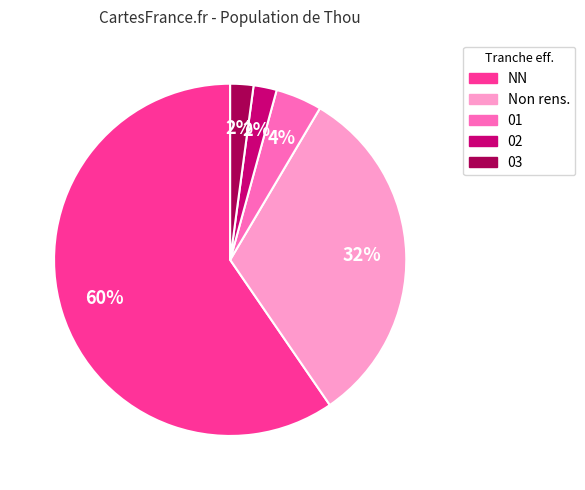

To the nearest percent, what is the average slice percentage?

20%